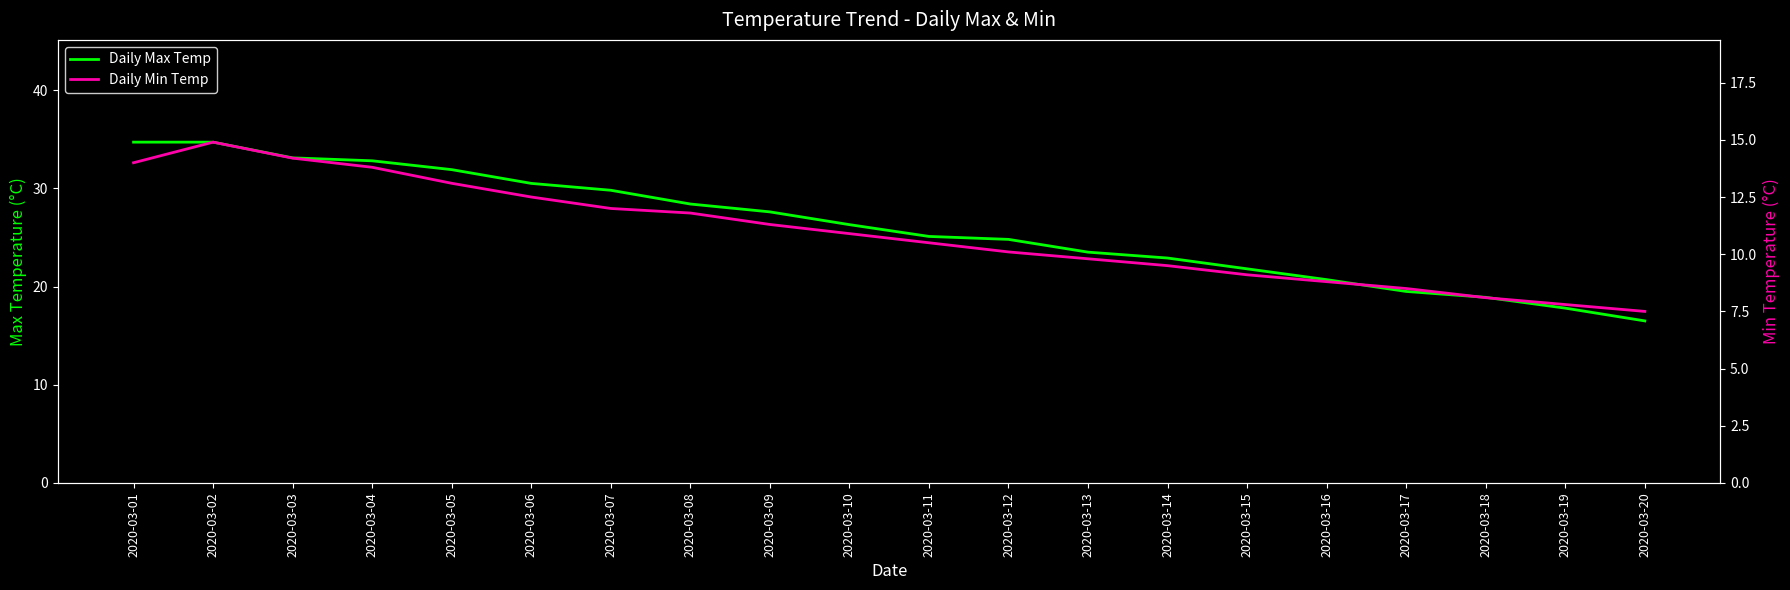

Where is Daily Min Temp nearest to the value 11?

2020-03-10